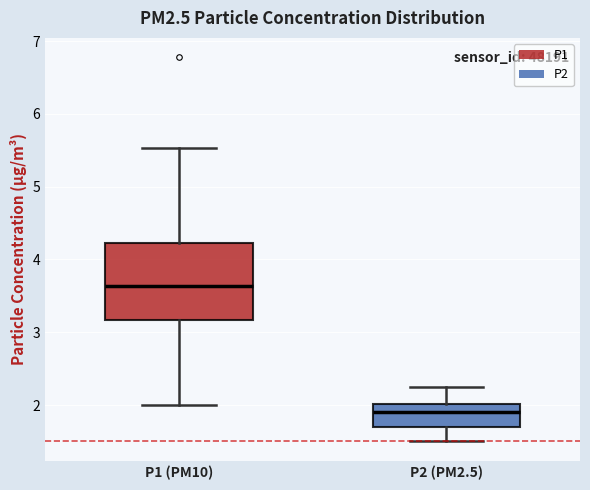

Which box's median line is the highest?

P1 (PM10)